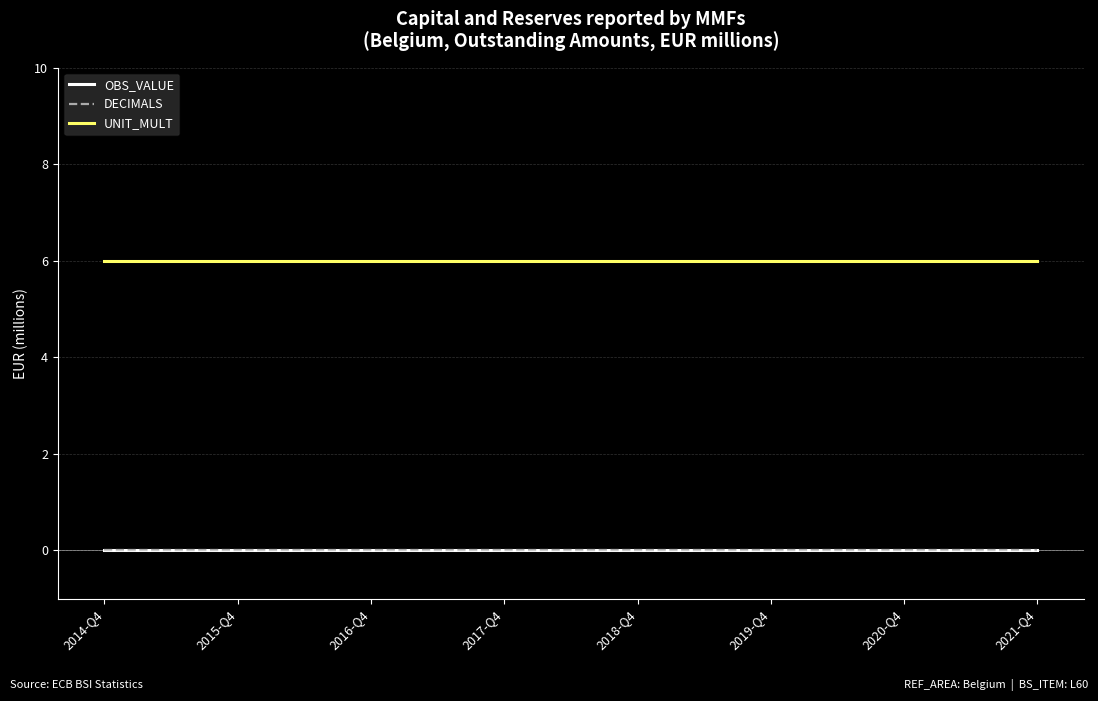

Reading right to left, transcribe all the data shown in this chart.

OBS_VALUE: 0	0	0	0	0	0	0	0	0	0	0	0	0	0	0	0	0	0	0	0	0	0	0	0	0	0	0	0	0
DECIMALS: 0	0	0	0	0	0	0	0	0	0	0	0	0	0	0	0	0	0	0	0	0	0	0	0	0	0	0	0	0
UNIT_MULT: 6	6	6	6	6	6	6	6	6	6	6	6	6	6	6	6	6	6	6	6	6	6	6	6	6	6	6	6	6